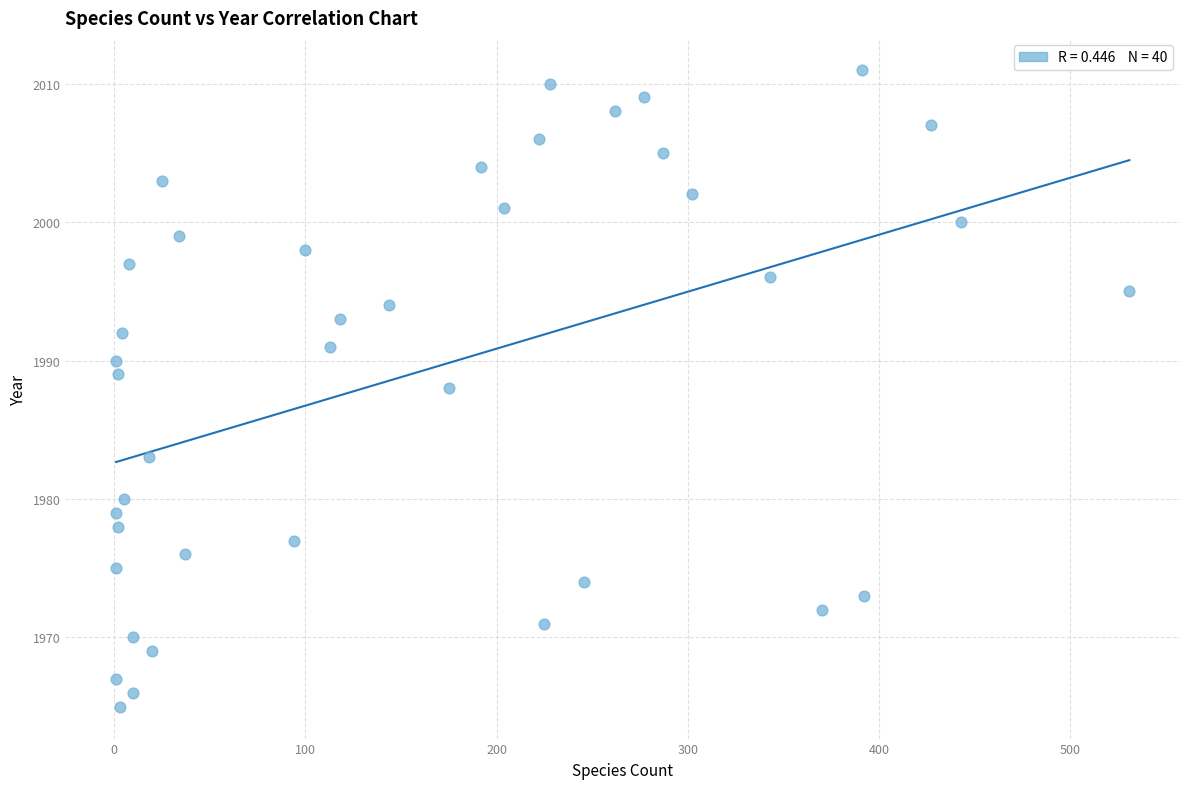

What is the range of Y values (max minus min)?

46